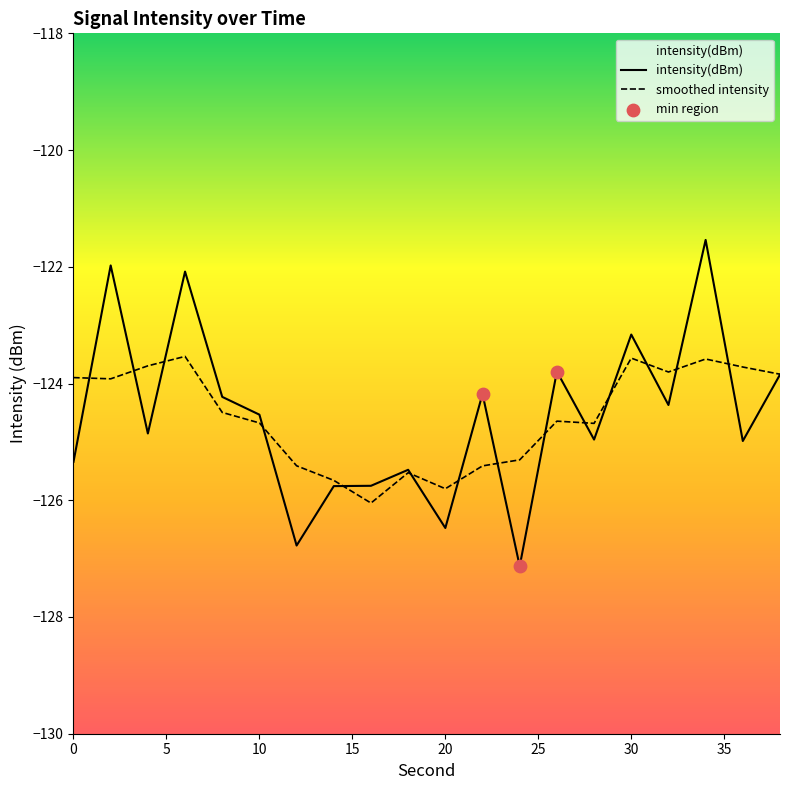

Which has a higher value, 22 or 36?

22